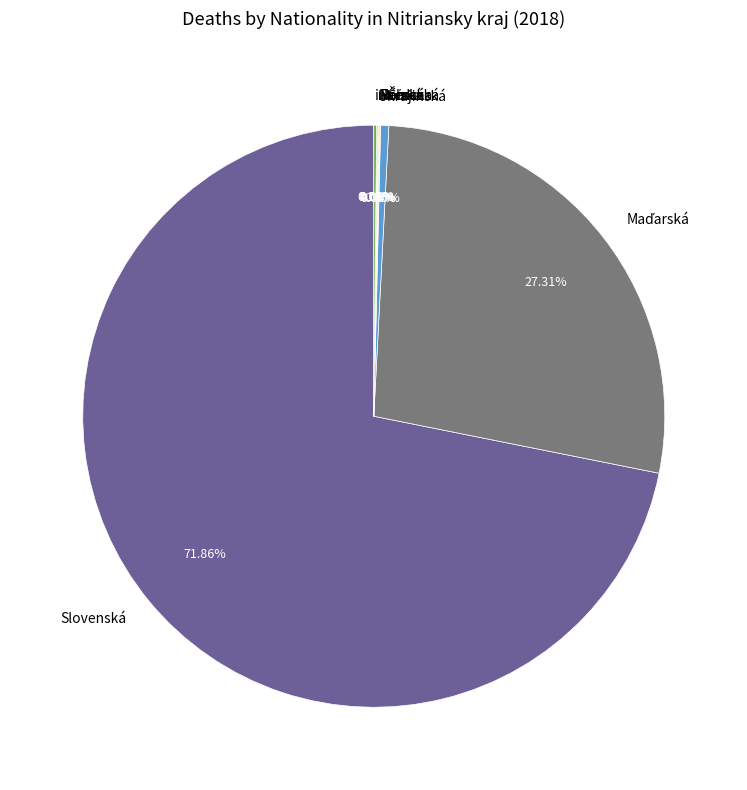

Which slice represents more than half of the pie?

Slovenská